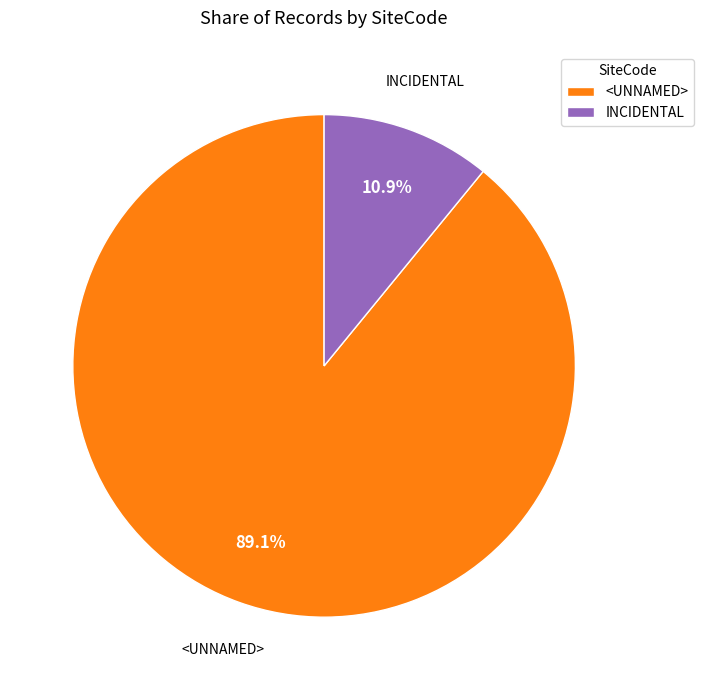

To the nearest percent, what is the difference between the <UNNAMED> and INCIDENTAL slice percentages?

78%